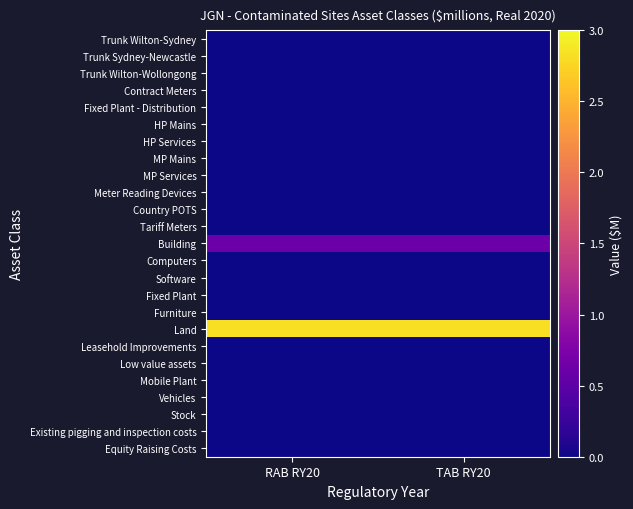

Which has a higher value, RAB RY20 or TAB RY20?

RAB RY20